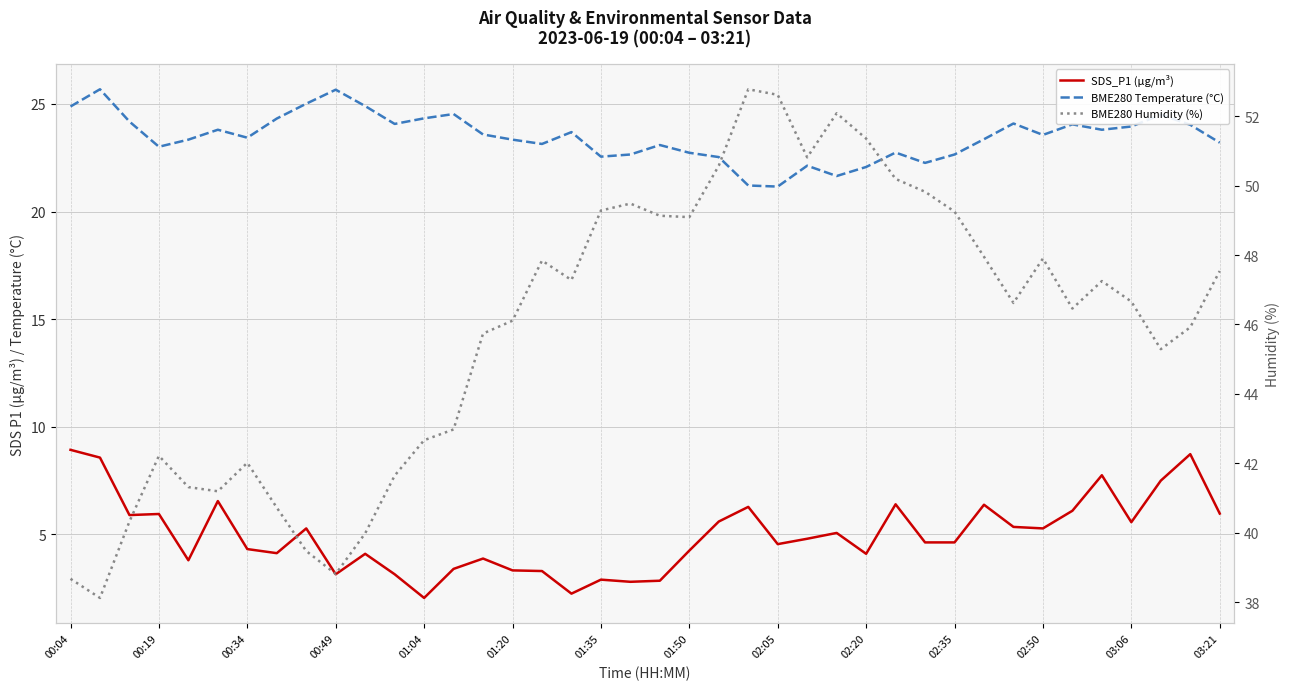

True or false: BME280 Humidity (%) and SDS_P1 (µg/m³) cross at least once.

False